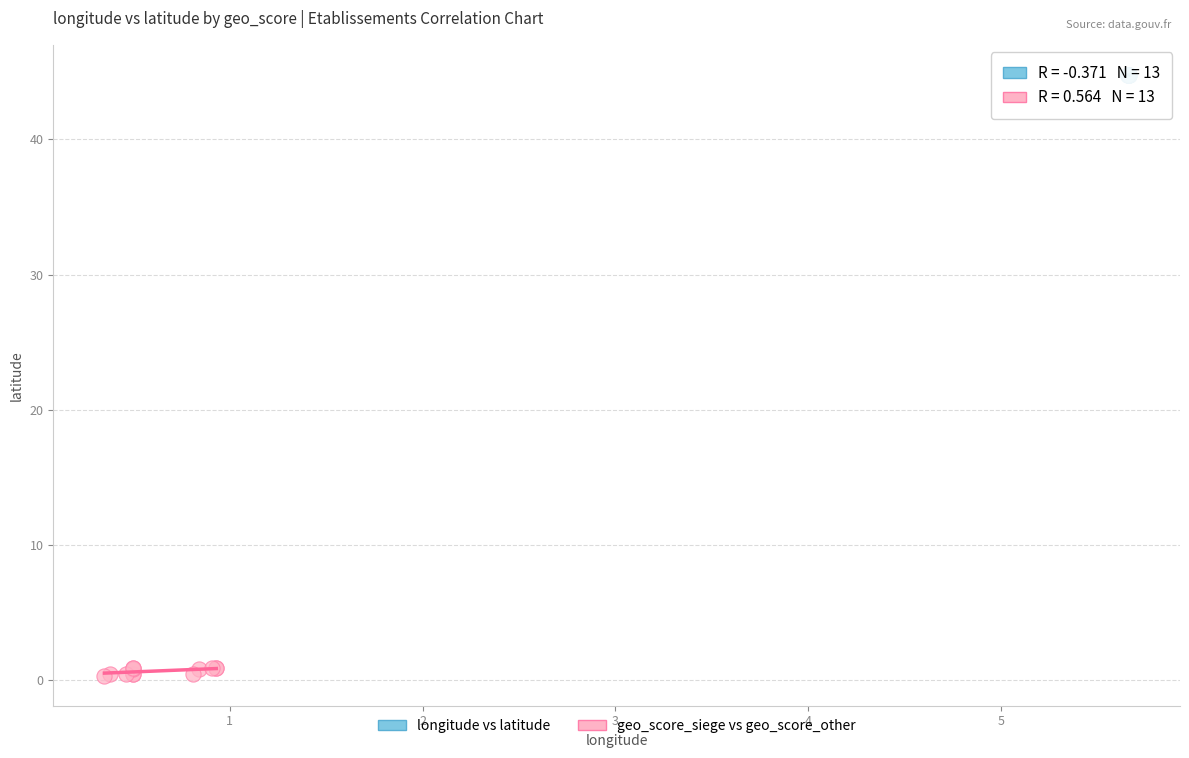

What are all the series names shown in the legend?

longitude vs latitude, geo_score_siege vs geo_score_other